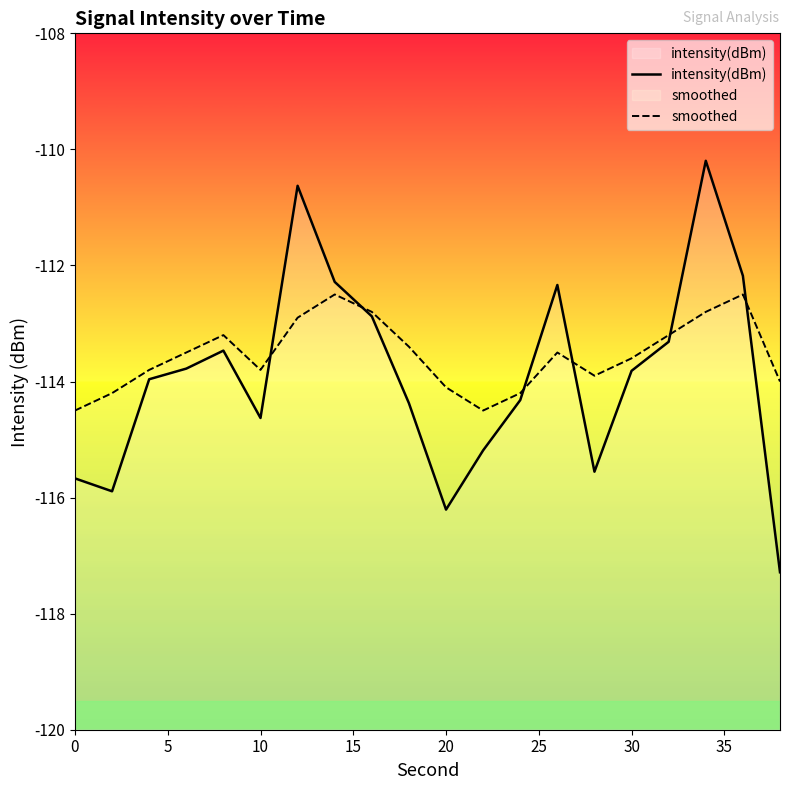

How many distinct data groups are displayed?

2